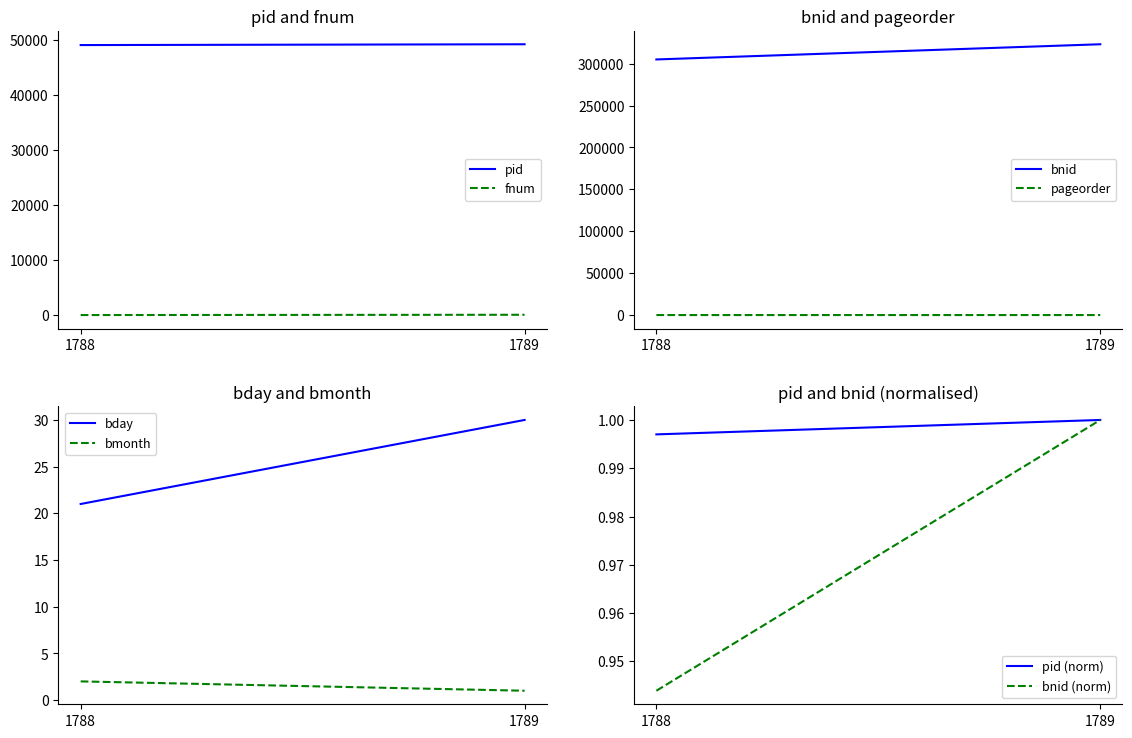

Where is bday nearest to the value 25?

1788